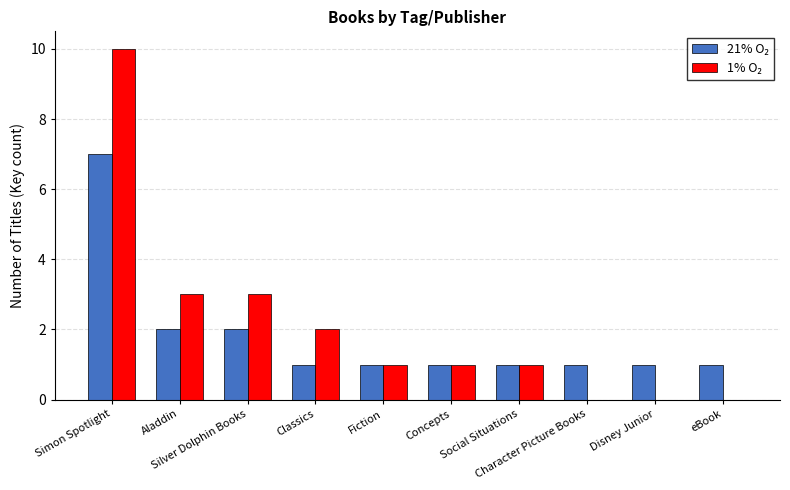

What is the maximum value shown in the chart?

10